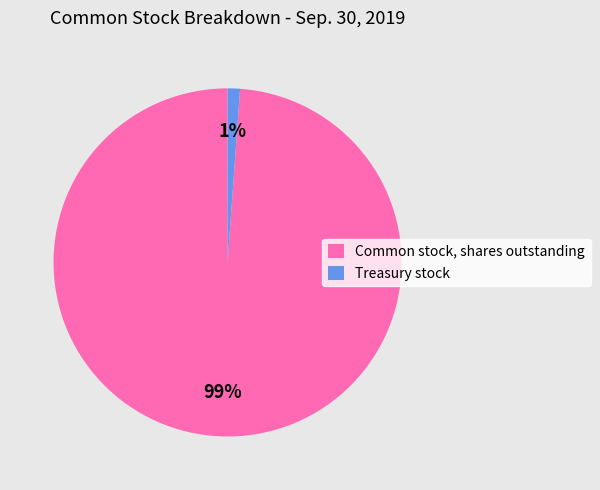

Is it true that Treasury stock is 11% of the pie?

False